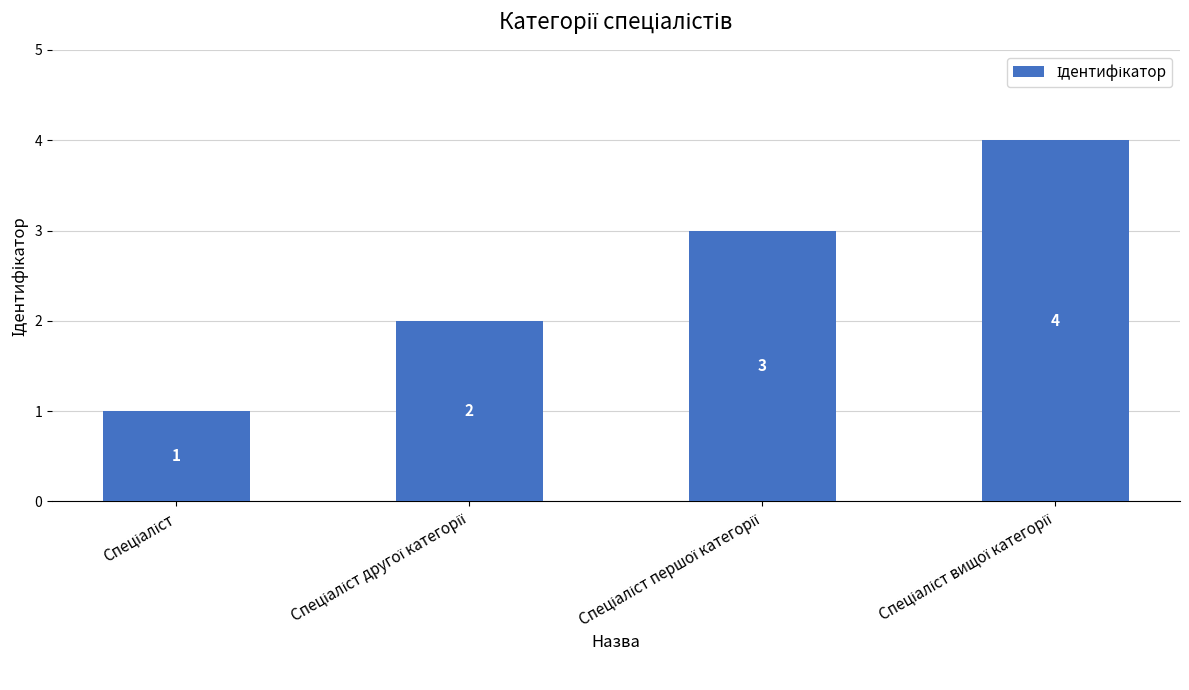

What is the difference between the second highest and second lowest values?

1